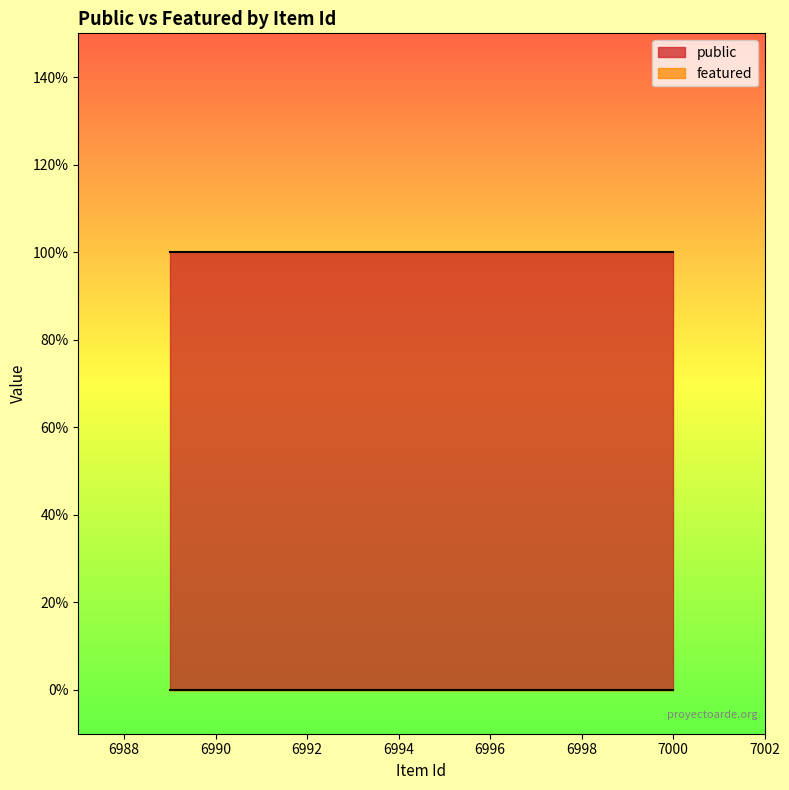

List the labels in order of public value, smallest first.

7000, 6999, 6998, 6997, 6996, 6995, 6994, 6993, 6992, 6991, 6990, 6989